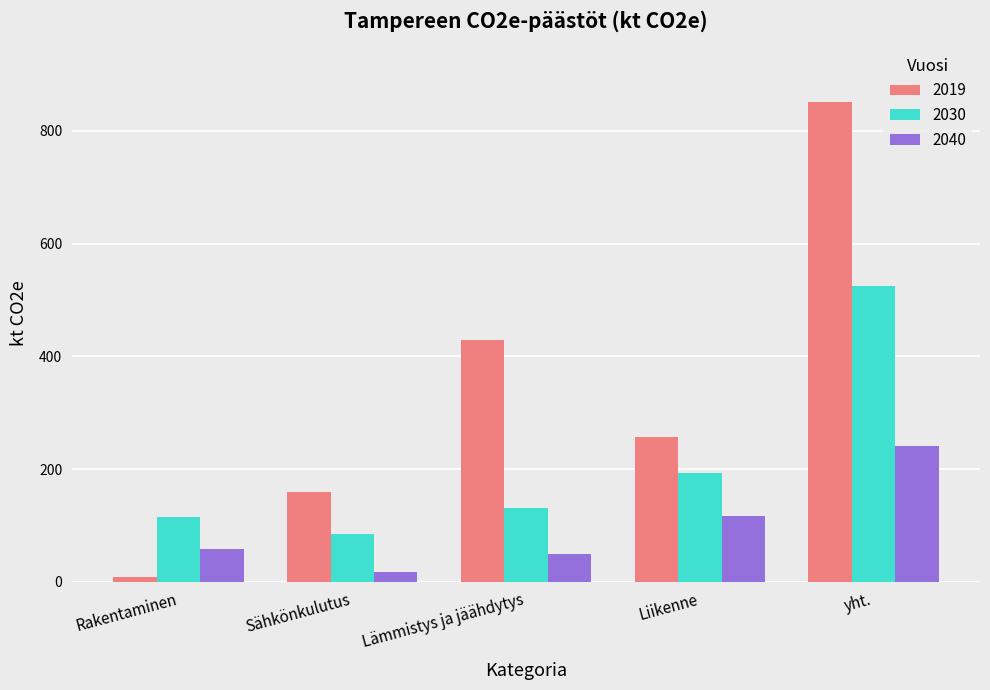

Is it true that 2019 equals 428.4 at Lämmistys ja jäähdytys?

True